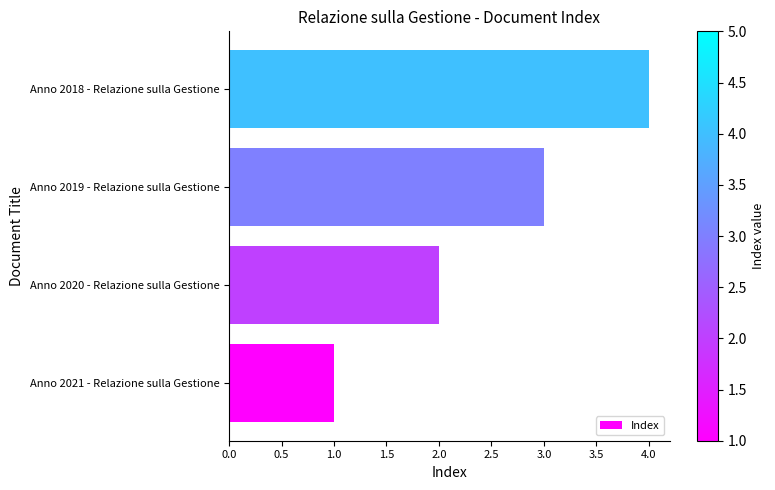

The value at Anno 2020 - Relazione sulla Gestione is 3. True or false?

False